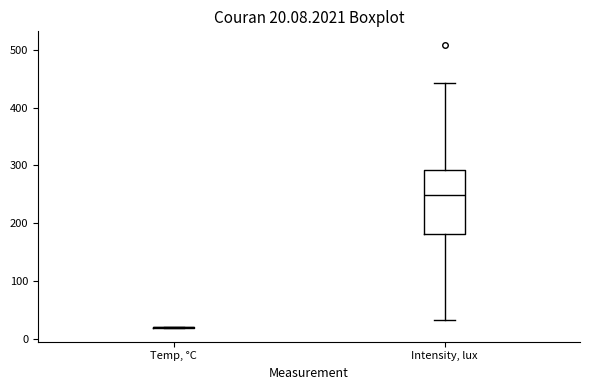

Which box is the tallest, from its lower edge to its upper edge?

Intensity, lux